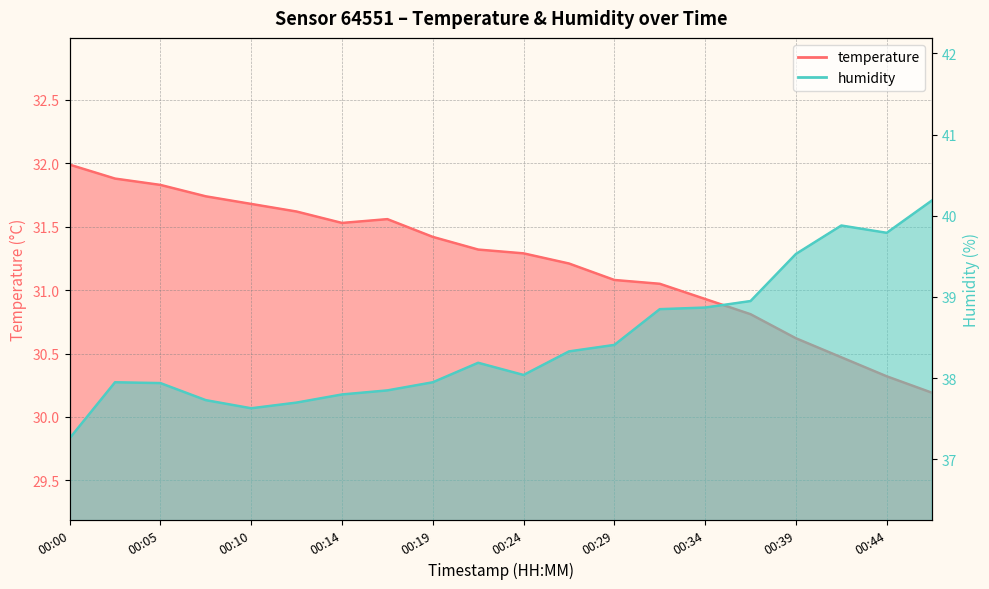

What is the lowest value of the humidity series?

37.3